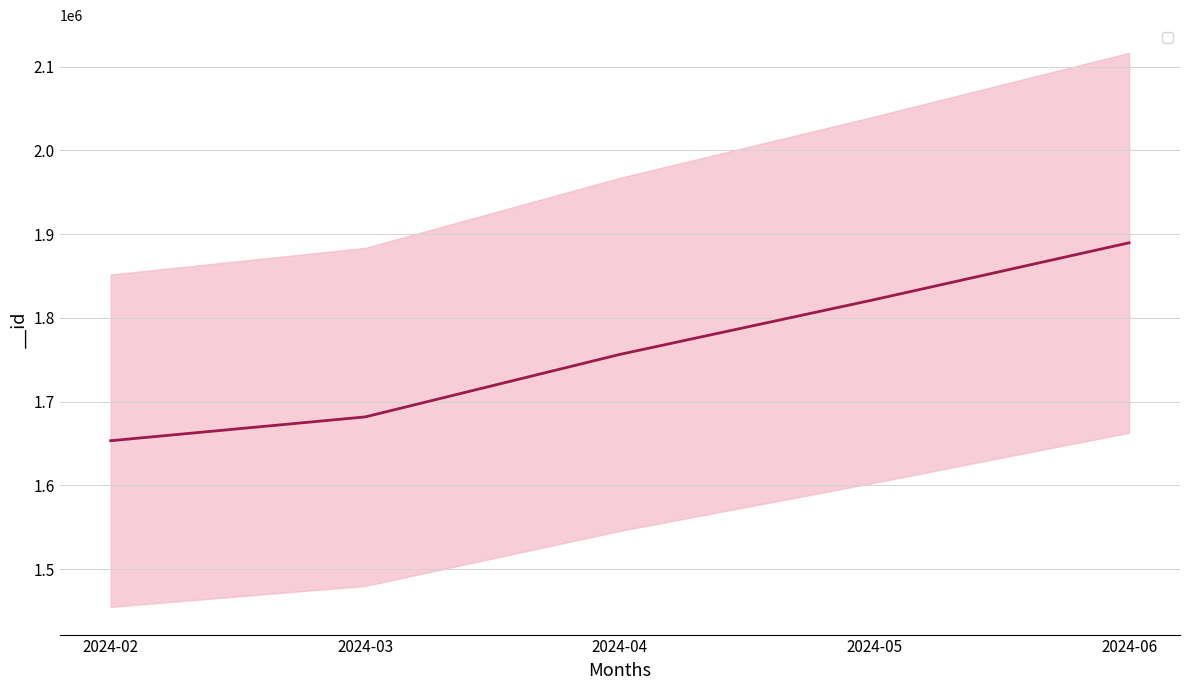

Where is the data nearest to the value 1771520?

2024-04